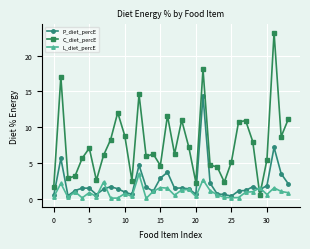

List the series in order of their peak value, highest first.

C_diet_percE, P_diet_percE, L_diet_percE